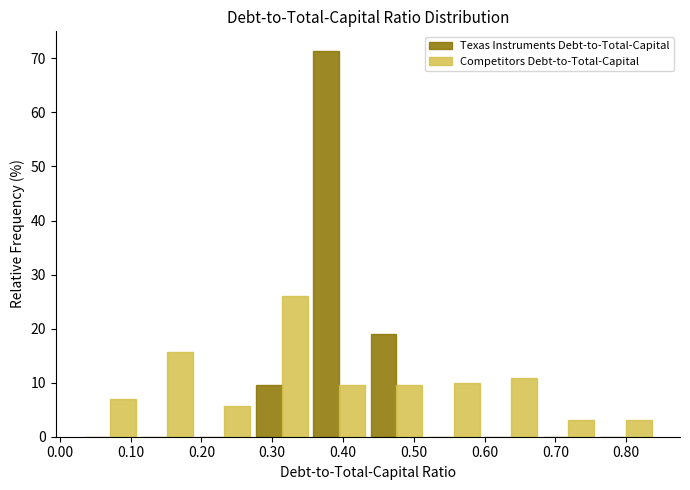

Reading left to right, list every range on the x-axis with the height of the bar of each series over it. Neither the bar edges nor the heights are printed on the chart, so give them approximately, as read against the axes.

0.030 to 0.111: Texas Instruments Debt-to-Total-Capital=0	Competitors Debt-to-Total-Capital=7
0.111 to 0.192: Texas Instruments Debt-to-Total-Capital=0	Competitors Debt-to-Total-Capital=16
0.192 to 0.273: Texas Instruments Debt-to-Total-Capital=0	Competitors Debt-to-Total-Capital=6
0.273 to 0.354: Texas Instruments Debt-to-Total-Capital=10	Competitors Debt-to-Total-Capital=26
0.354 to 0.435: Texas Instruments Debt-to-Total-Capital=71	Competitors Debt-to-Total-Capital=10
0.435 to 0.516: Texas Instruments Debt-to-Total-Capital=19	Competitors Debt-to-Total-Capital=10
0.516 to 0.597: Texas Instruments Debt-to-Total-Capital=0	Competitors Debt-to-Total-Capital=10
0.597 to 0.678: Texas Instruments Debt-to-Total-Capital=0	Competitors Debt-to-Total-Capital=11
0.678 to 0.759: Texas Instruments Debt-to-Total-Capital=0	Competitors Debt-to-Total-Capital=3
0.759 to 0.840: Texas Instruments Debt-to-Total-Capital=0	Competitors Debt-to-Total-Capital=3